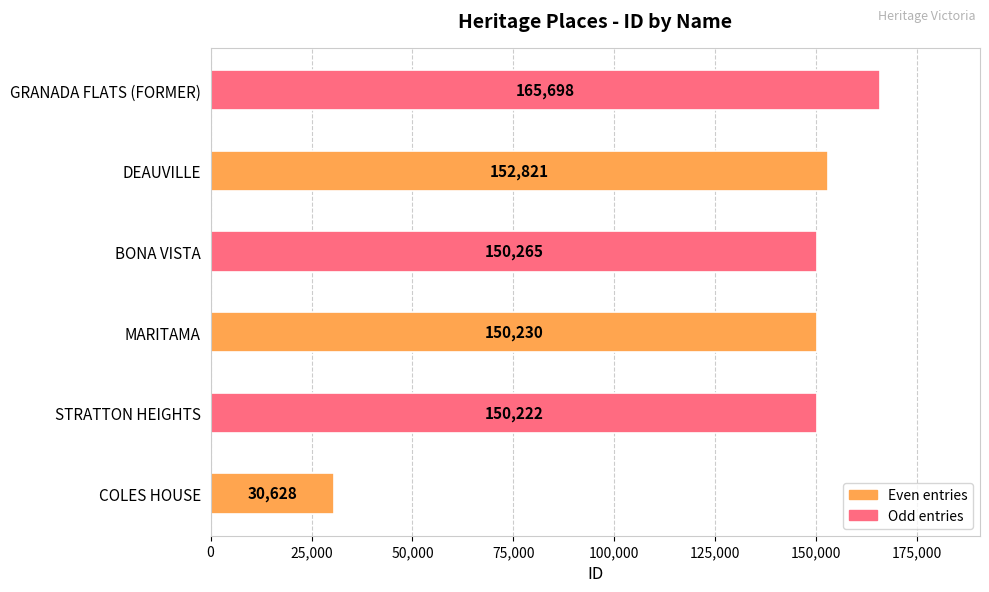

Reading bottom to top, list all the values displayed in this chart.

30628	150222	150230	150265	152821	165698